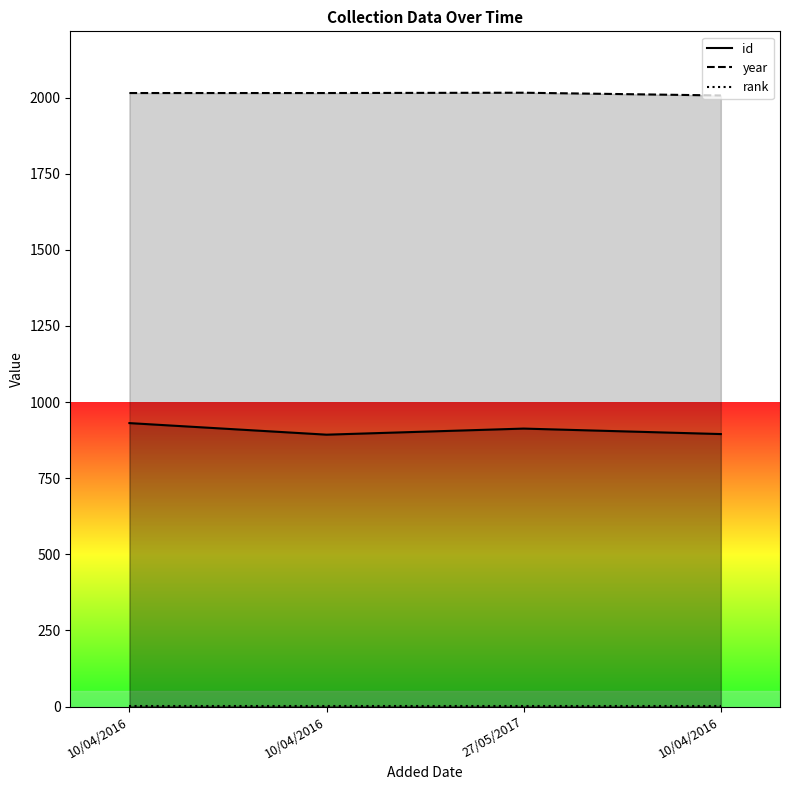

List the series in order of their overall mean, highest first.

year, id, rank